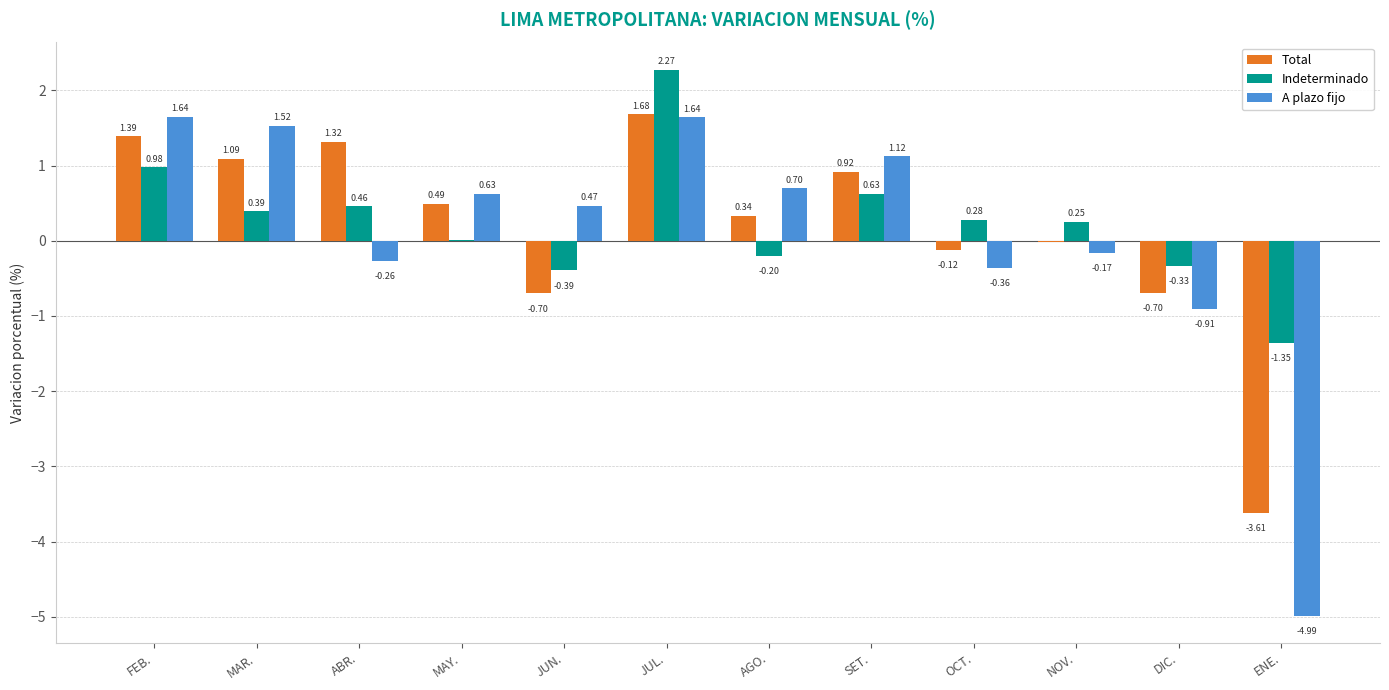

Which series has the largest range (max minus min)?

A plazo fijo